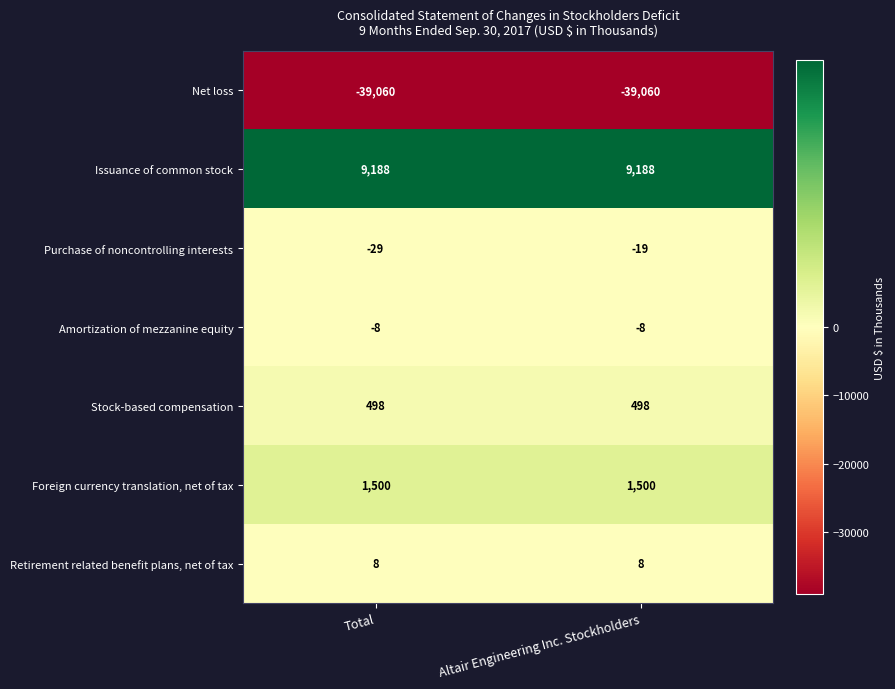

Rank the series at Total from lowest to highest value.

Net loss, Purchase of noncontrolling interests, Amortization of mezzanine equity, Retirement related benefit plans, net of tax, Stock-based compensation, Foreign currency translation, net of tax, Issuance of common stock